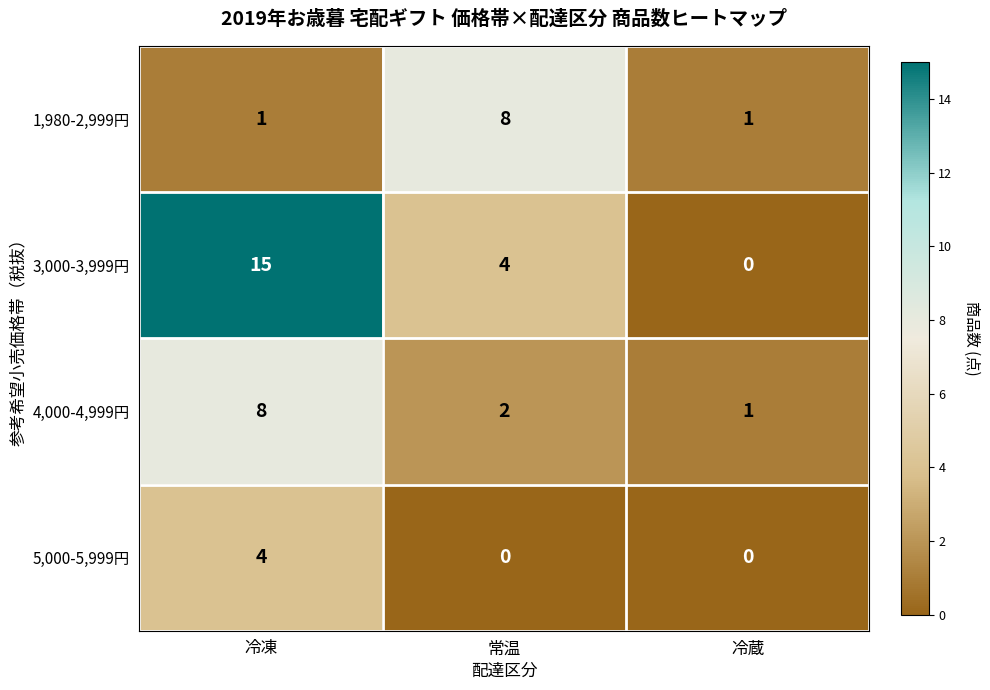

True or false: 3,000-3,999円 has a value of 0 at 冷蔵.

True